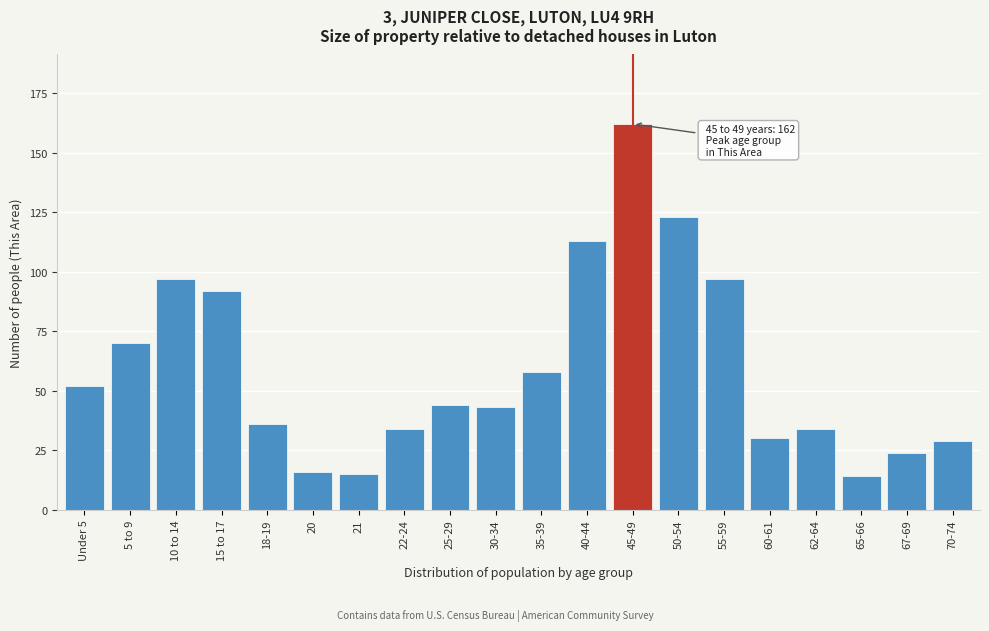

Reading left to right, transcribe all the data shown in this chart.

Under 5=52	5 to 9=70	10 to 14=97	15 to 17=92	18-19=36	20=16	21=15	22-24=34	25-29=44	30-34=43	35-39=58	40-44=113	45-49=162	50-54=123	55-59=97	60-61=30	62-64=34	65-66=14	67-69=24	70-74=29